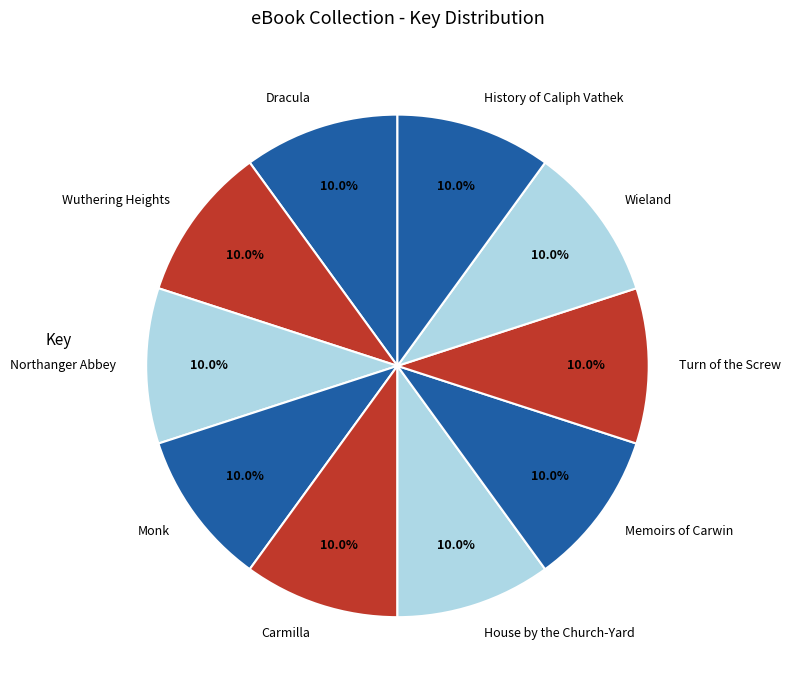

How many segments does this pie chart have?

10